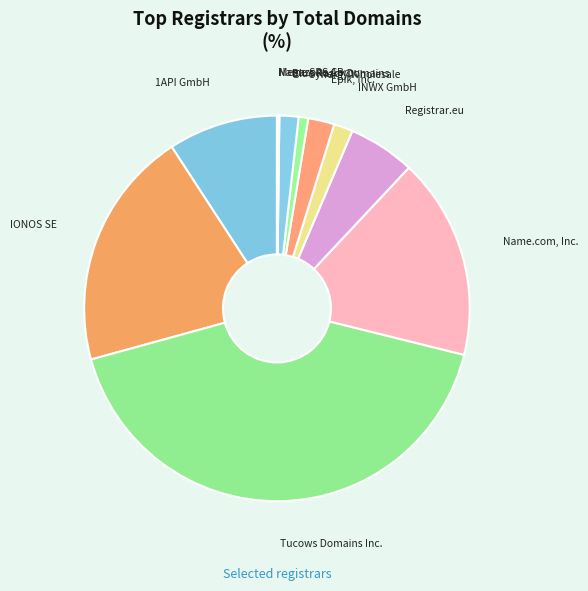

To the nearest percent, what is the average slice percentage?

9%